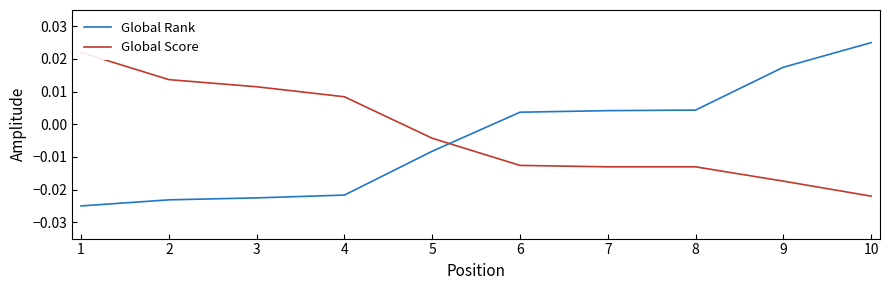

Count the number of data series in this chart.

2